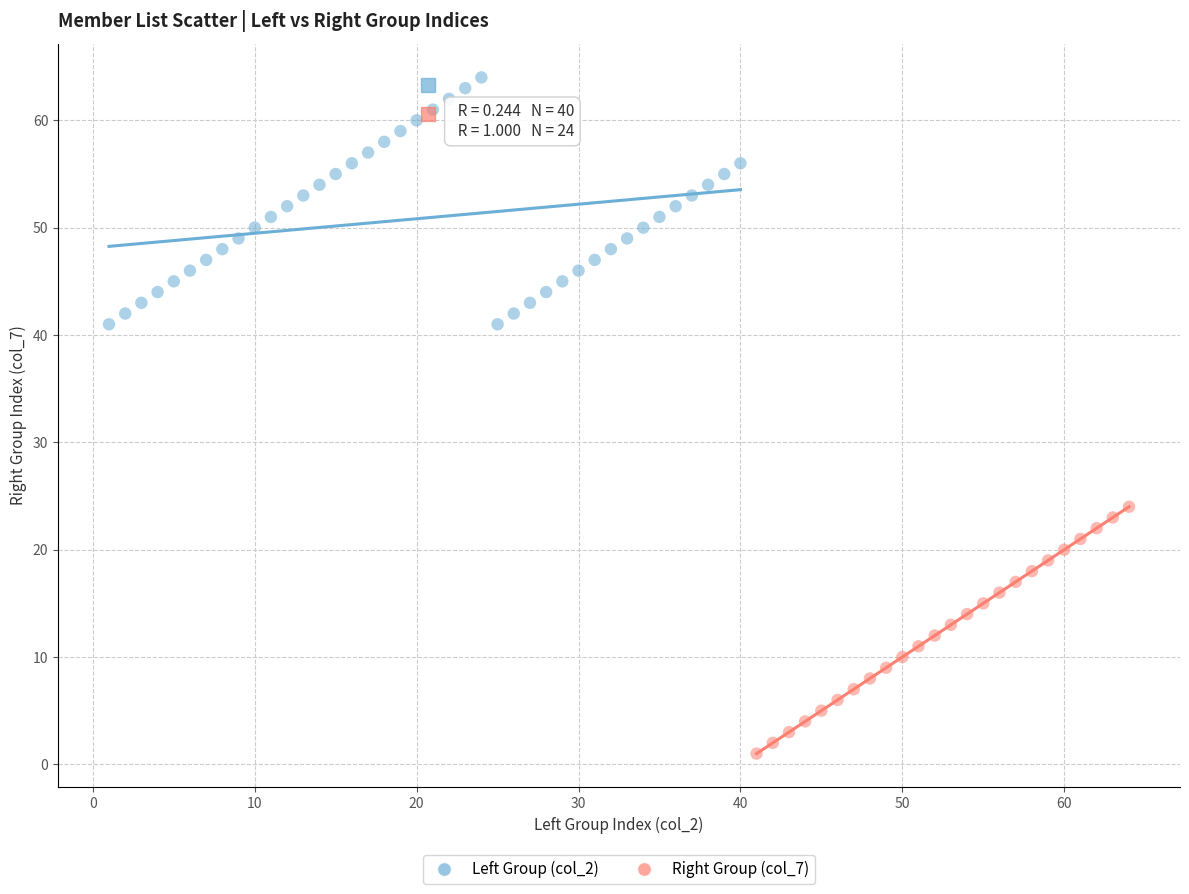

Which series reaches the maximum Y coordinate?

Left Group (col_2)